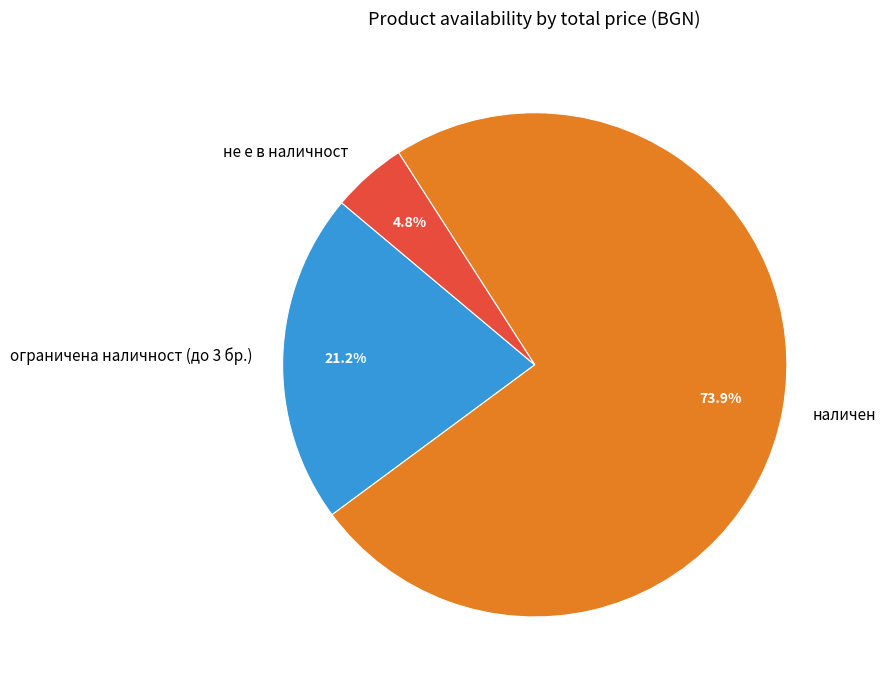

How many slices are in this pie chart?

3